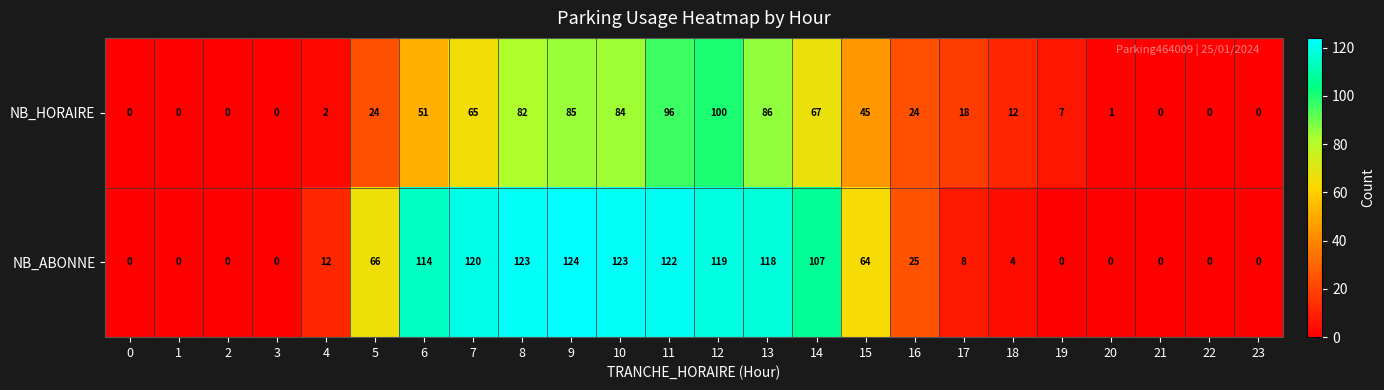

At which label is NB_HORAIRE closest to 50?

6